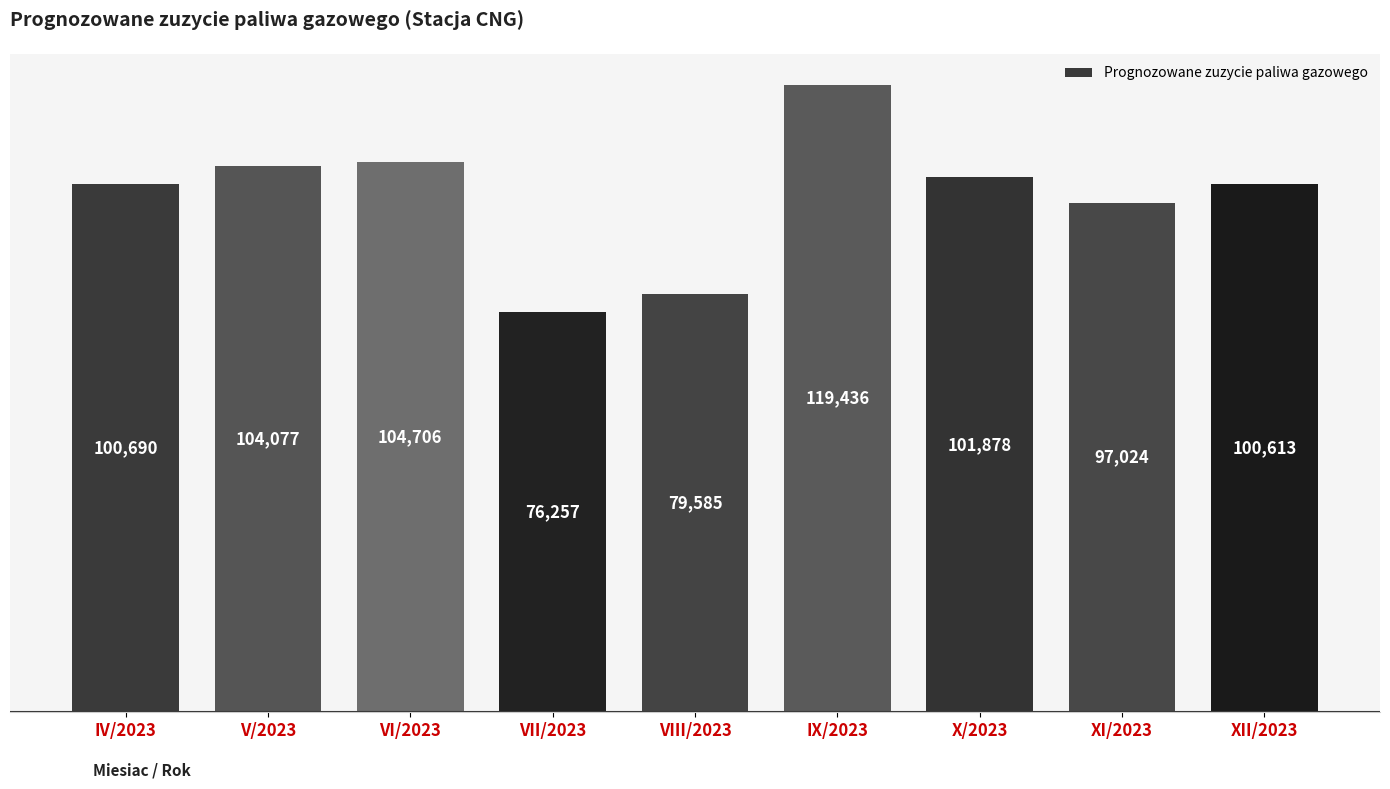

Approximately how many times larger is the value at V/2023 compared to IV/2023?

1.0